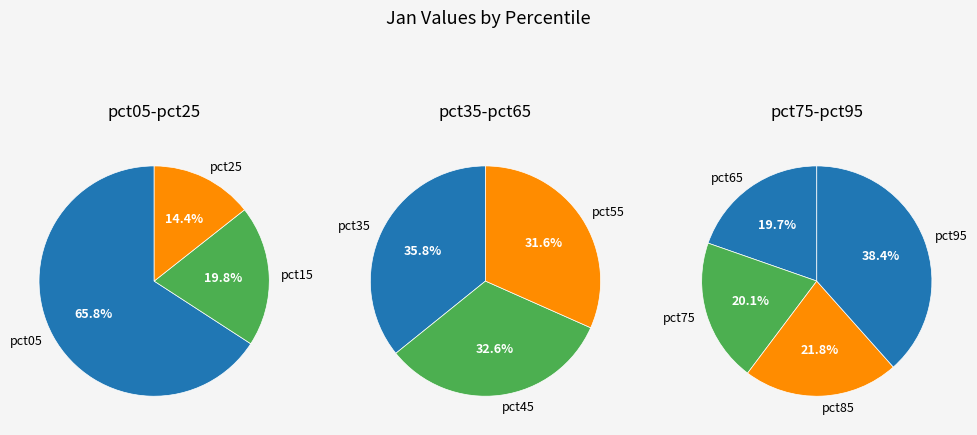

The pct15 slice represents 19% of the pie. True or false?

False